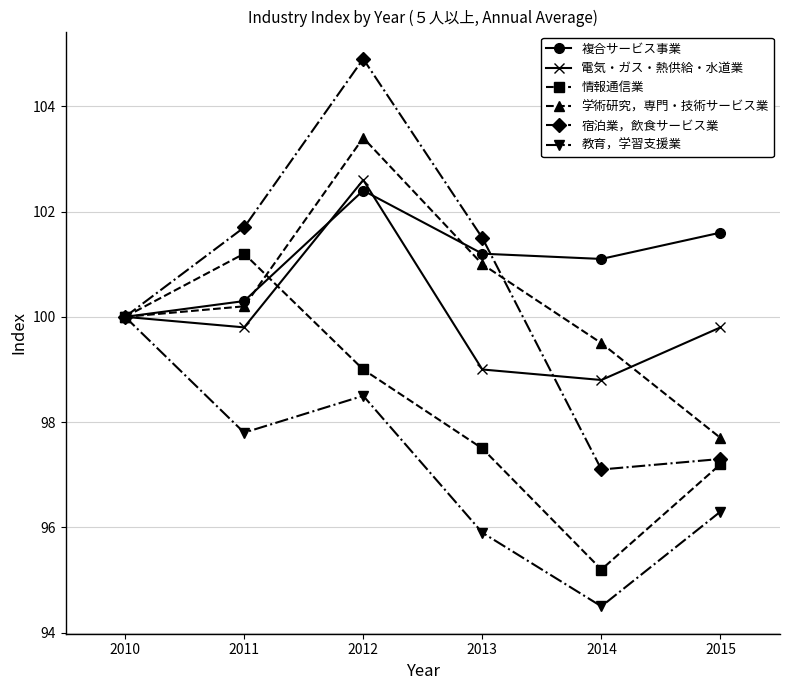

At which category does the chart reach its minimum across all series?

2014